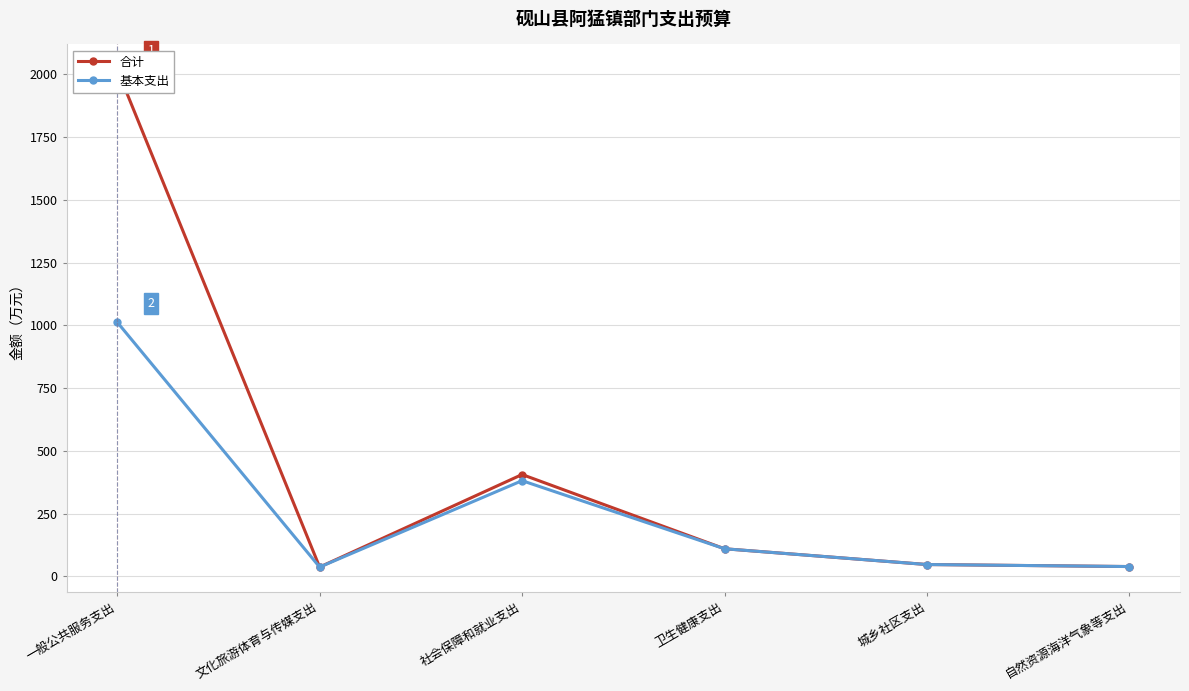

In 合计, how many points are higher than both neighbors (excluding endpoints)?

1